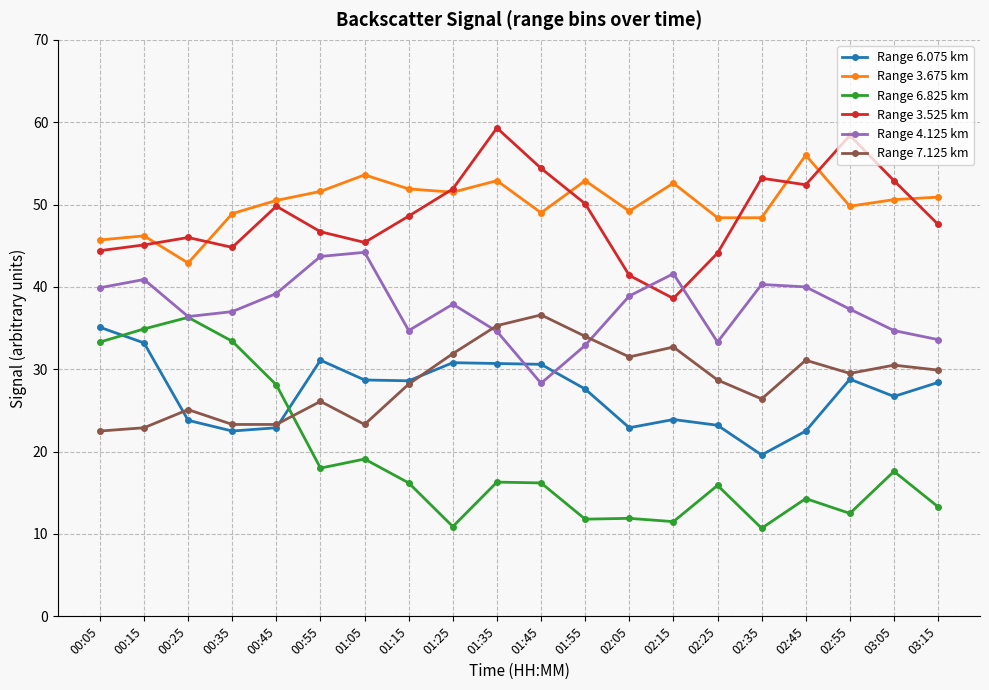

In Range 6.825 km, how many points are higher than both neighbors (excluding endpoints)?

7